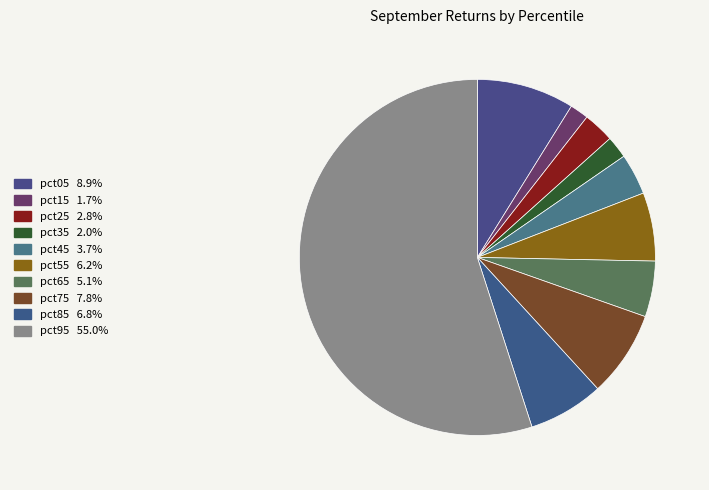

Is it true that pct05 is 9% of the pie?

True